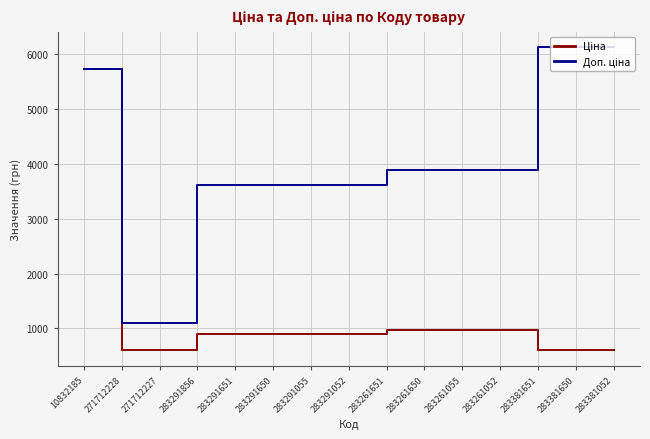

At how many categories does at least one series exceed 3372?

13